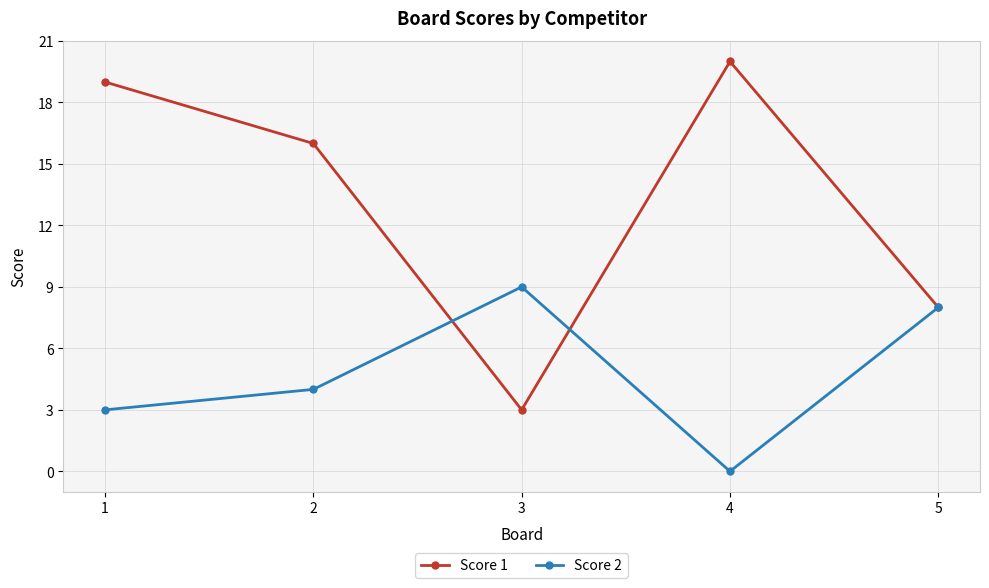

Where is the first local maximum for Score 2?

3